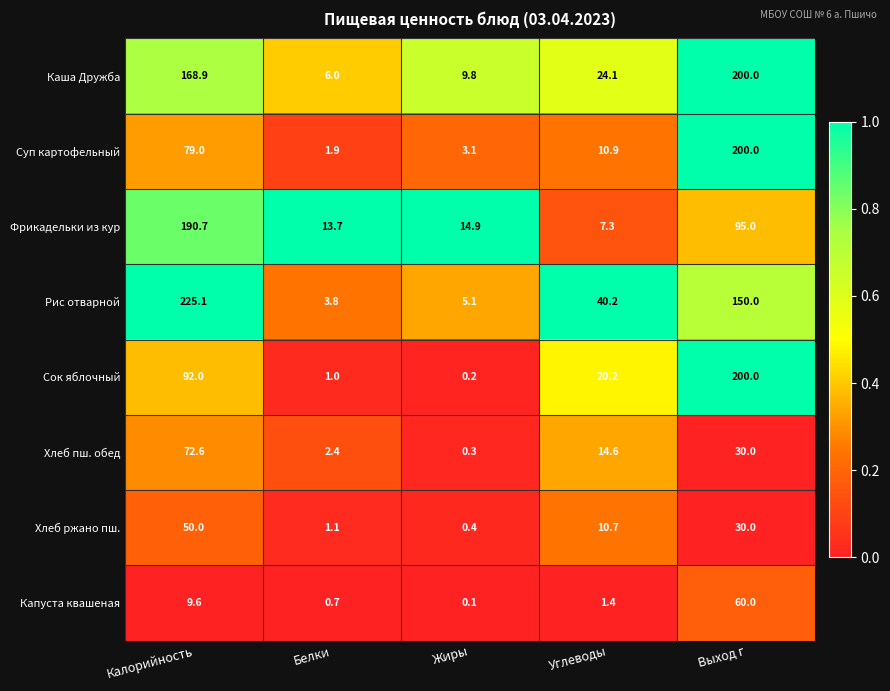

What is the difference between the maximum and second lowest values in the Хлеб пш. обед series?

70.2